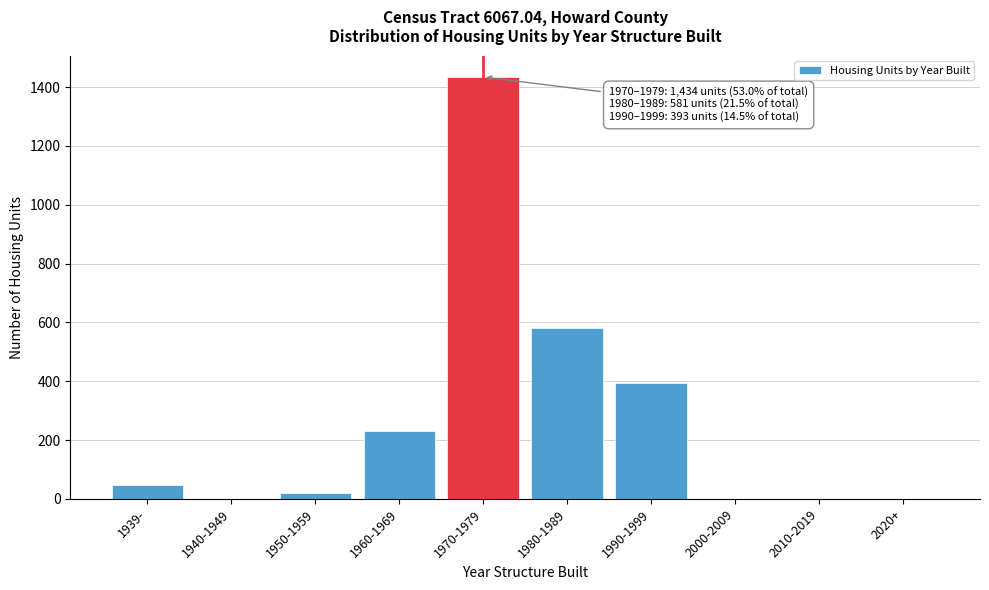

The chart shows a value of 239 at 1990-1999. True or false?

False